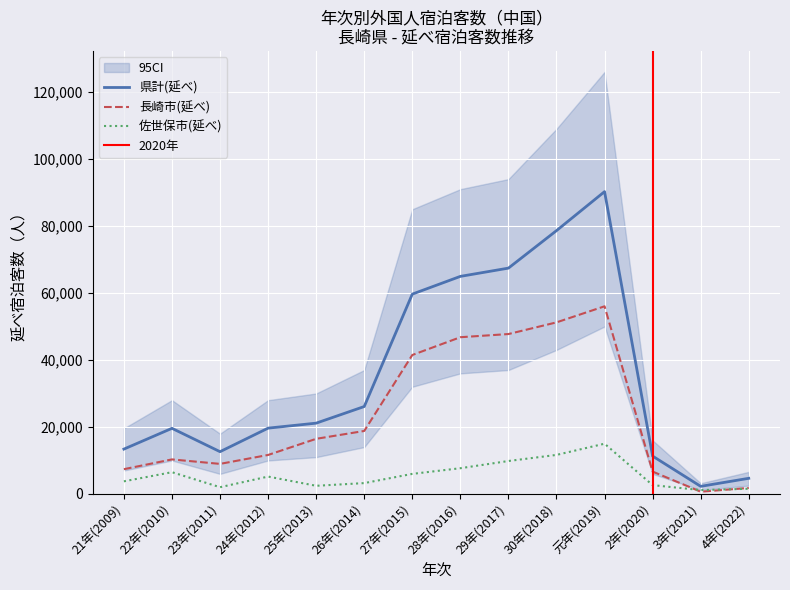

Rank the series by their maximum value, from highest to lowest.

県計(延べ), 長崎市(延べ), 佐世保市(延べ)